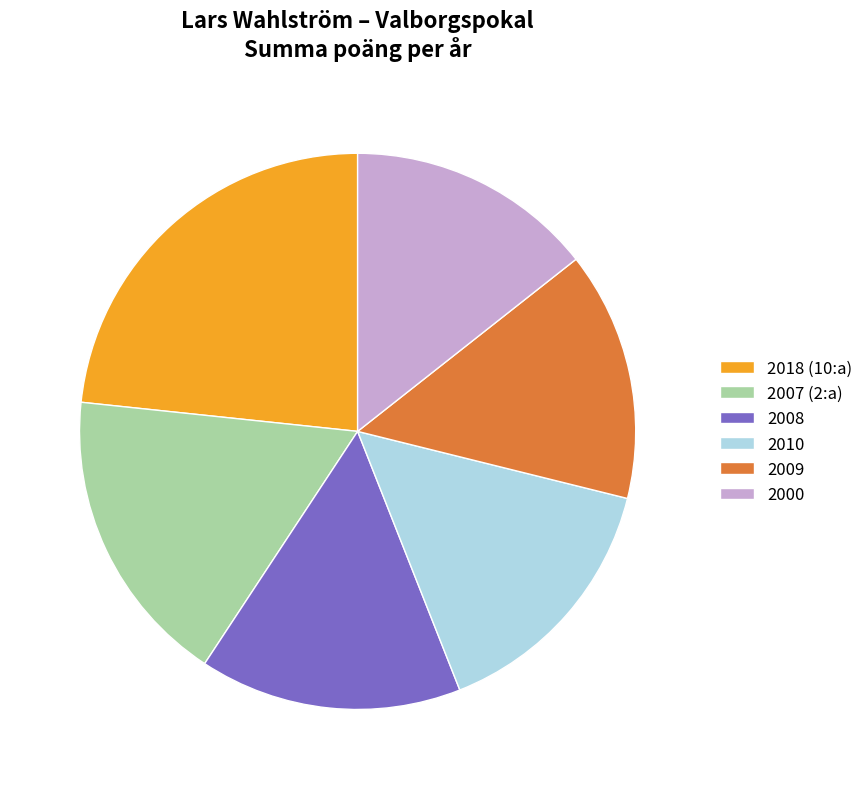

Which category has the biggest portion of the pie?

2018 (10:a)